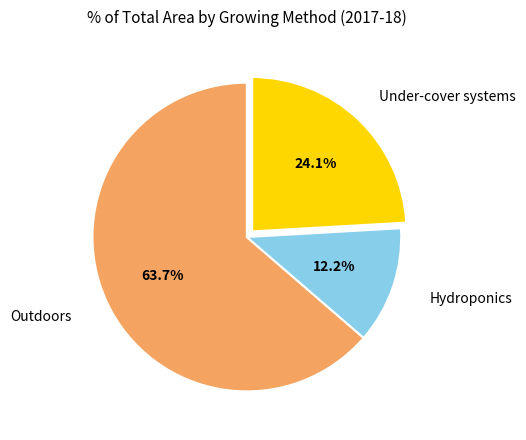

Is there any slice that represents more than half of the pie?

Yes